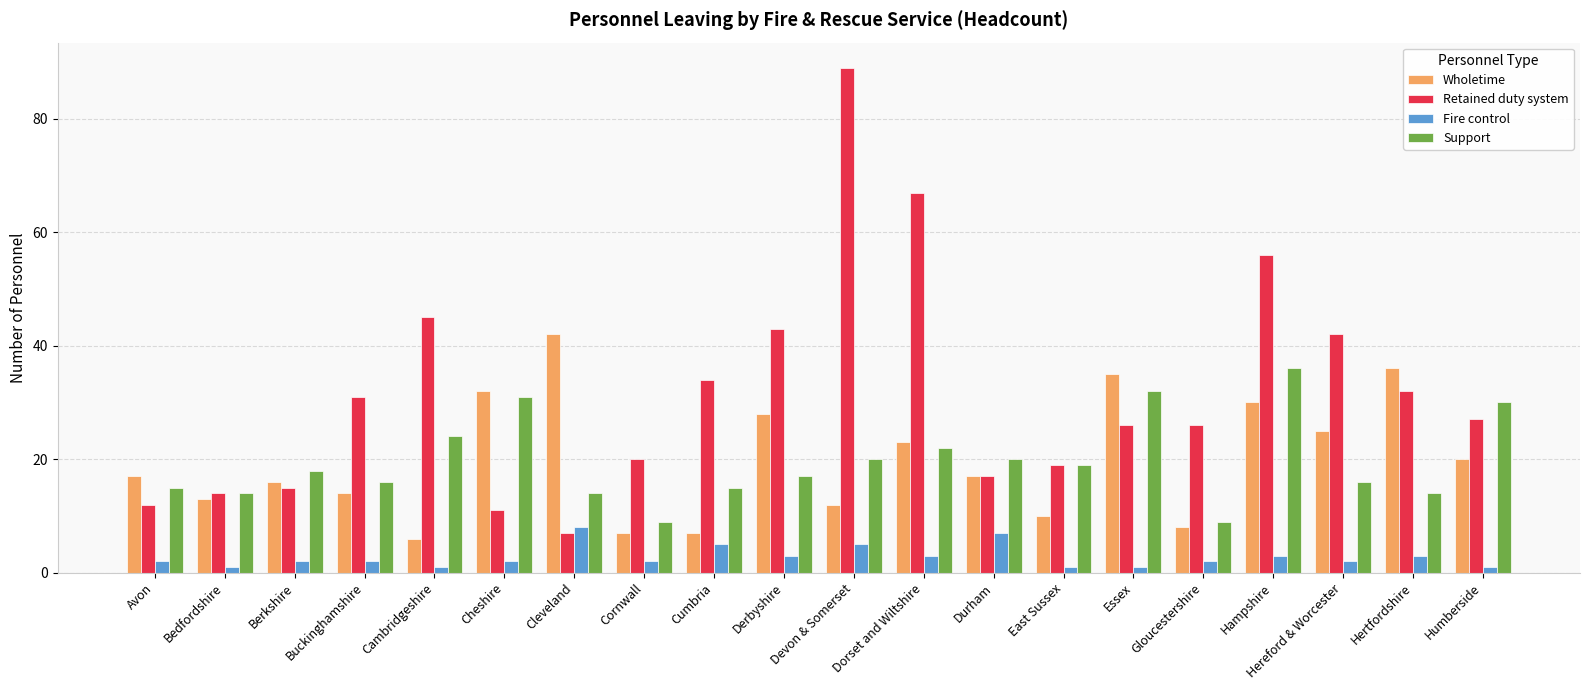

What is the difference between the maximum and minimum values in the Fire control series?

7